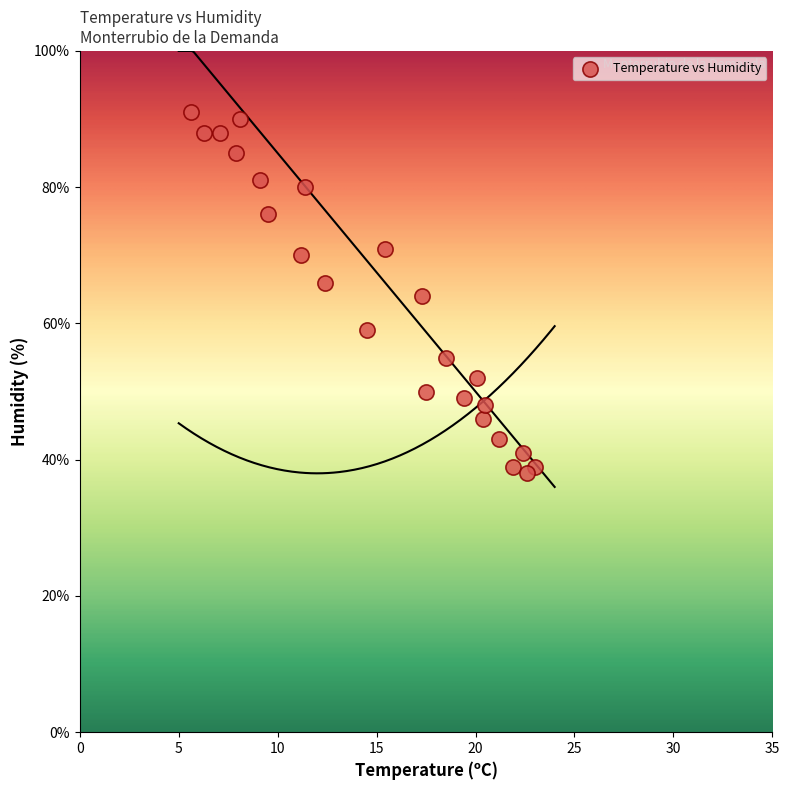

What is the range of Y values (max minus min)?

53